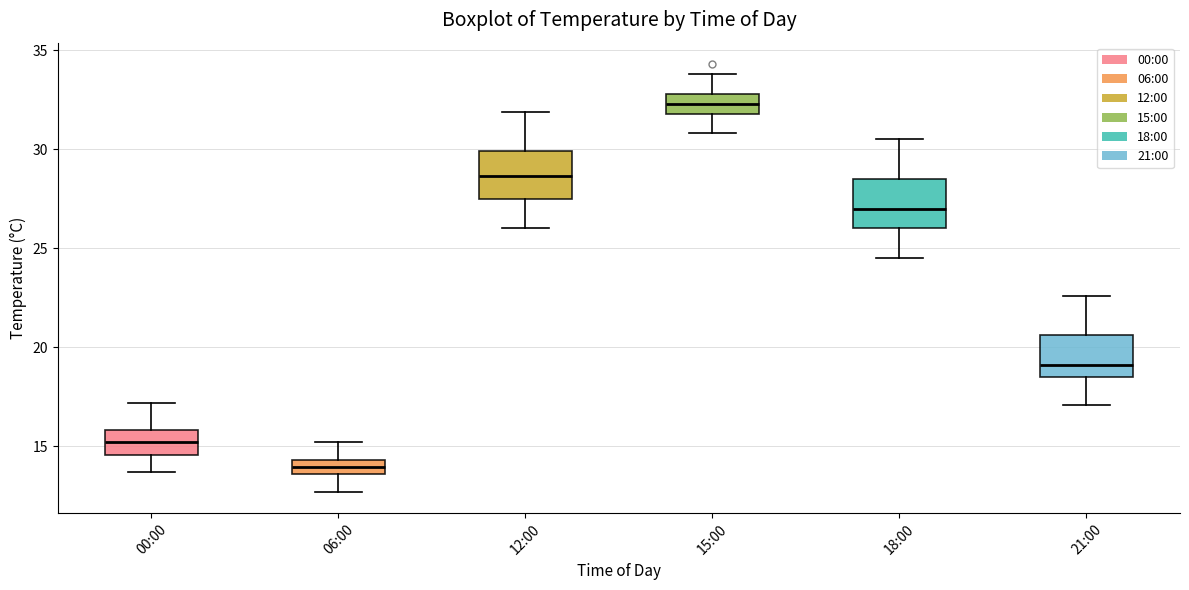

Where does the median line of the box for 00:00 sit on the y-axis? The values are not printed on the chart, so give them approximately, as read against the axis.

15.0